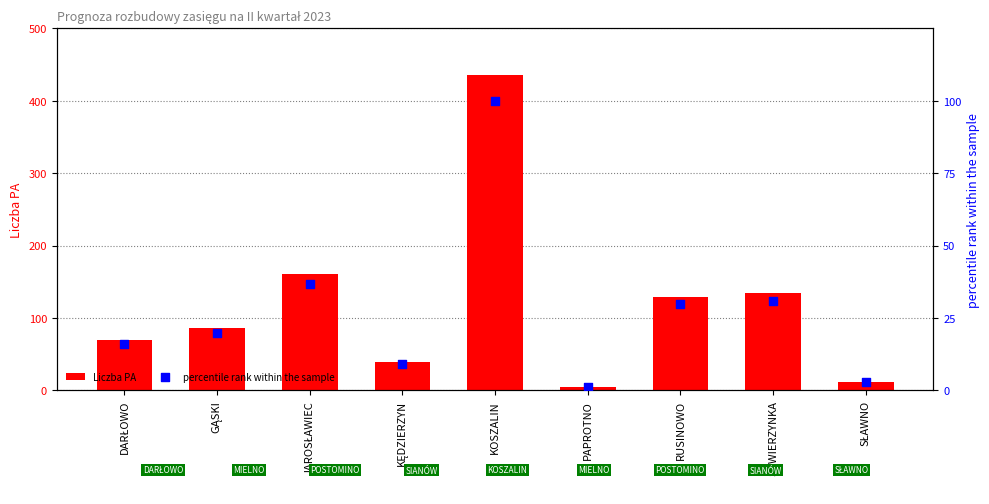

Which series has the largest total across all categories?

Liczba PA